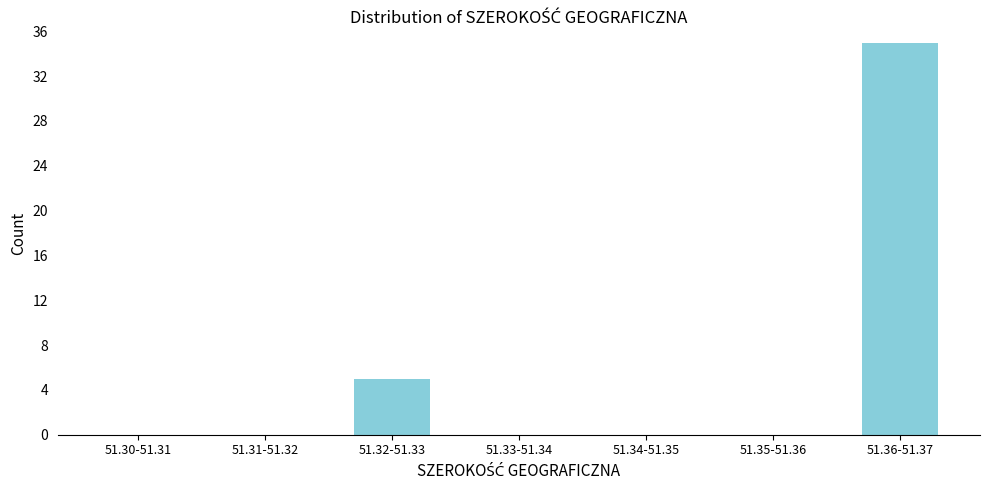

Reading left to right, transcribe all the data shown in this chart.

51.30-51.31=0	51.31-51.32=0	51.32-51.33=5	51.33-51.34=0	51.34-51.35=0	51.35-51.36=0	51.36-51.37=35